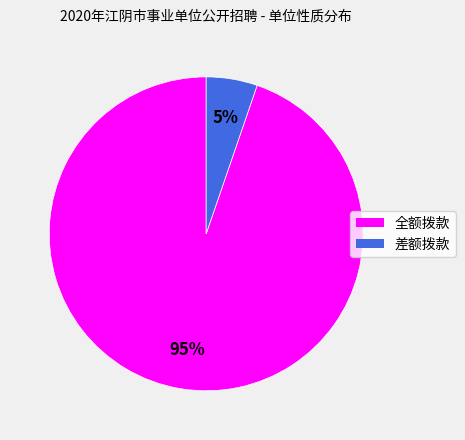

Do 差额拨款 and 全额拨款 together represent more than half of the pie?

Yes